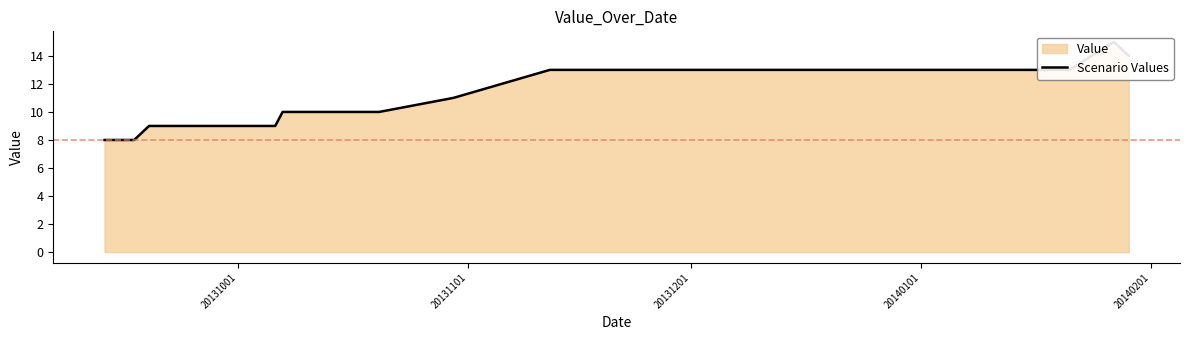

Reading left to right, extract all data points from this chart.

8	8	8	8	8	9	9	9	9	9	9	9	9	9	9	9	9	9	9	9	9	9	9	10	10	10	10	10	10	10	10	11	13	13	13	13	13	13	15	14